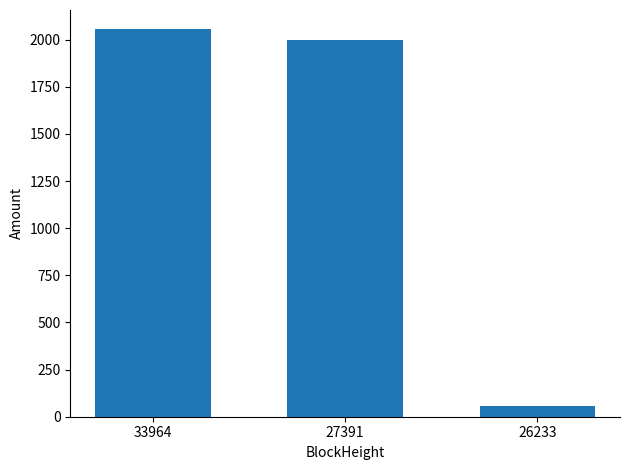

How many data points does each series have?

3